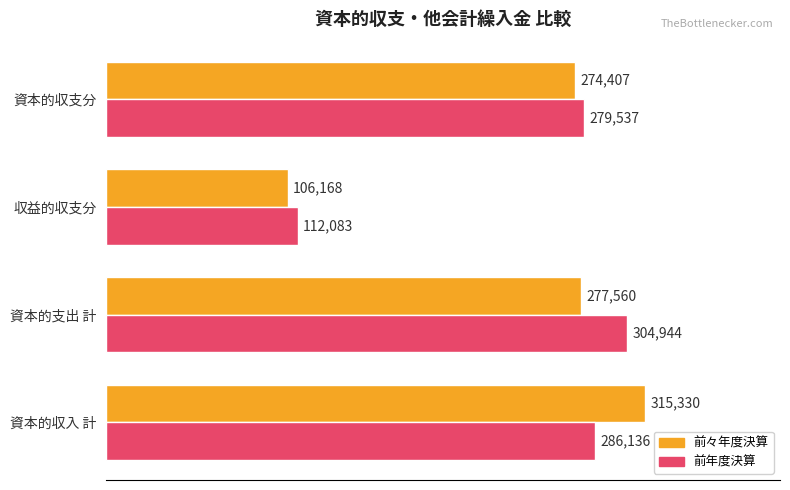

What is the total value across all series at 資本的収入 計?

601466